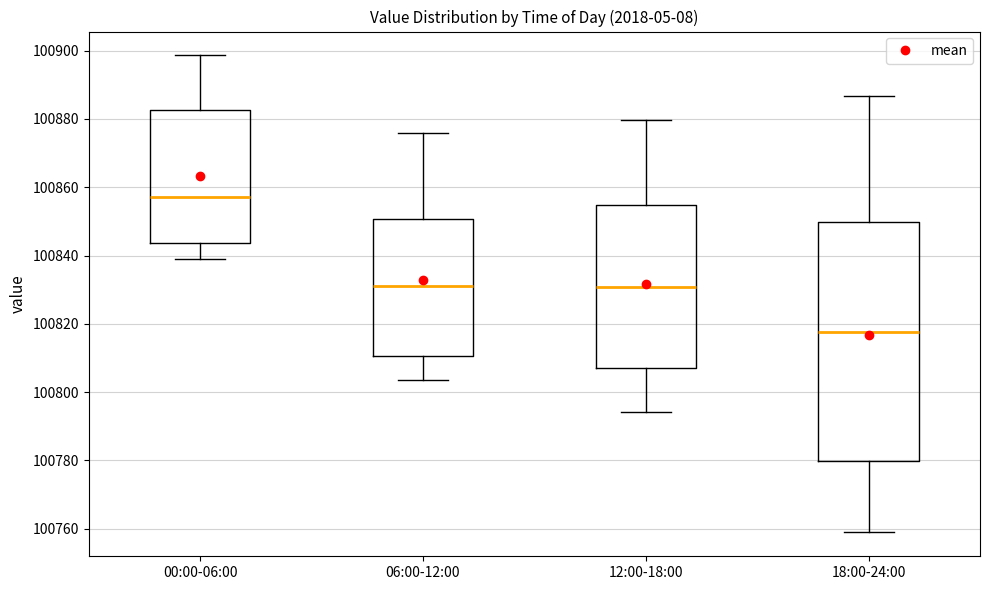

Where is the lower edge of the box for 18:00-24:00 on the y-axis? The values are not printed on the chart, so give them approximately, as read against the axis.

100780